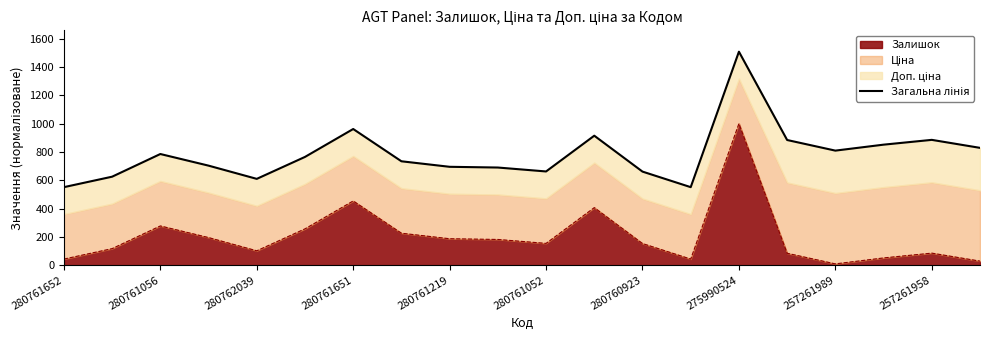

At which category does the chart reach its minimum across all series?

280761652